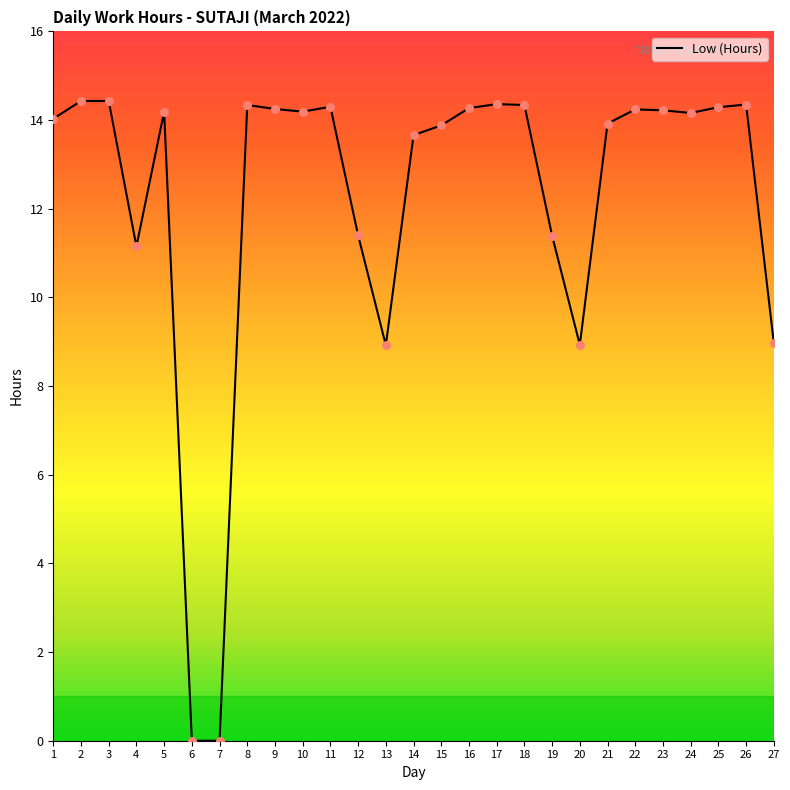

Approximately how many times larger is the value at 26 compared to 1?

1.0